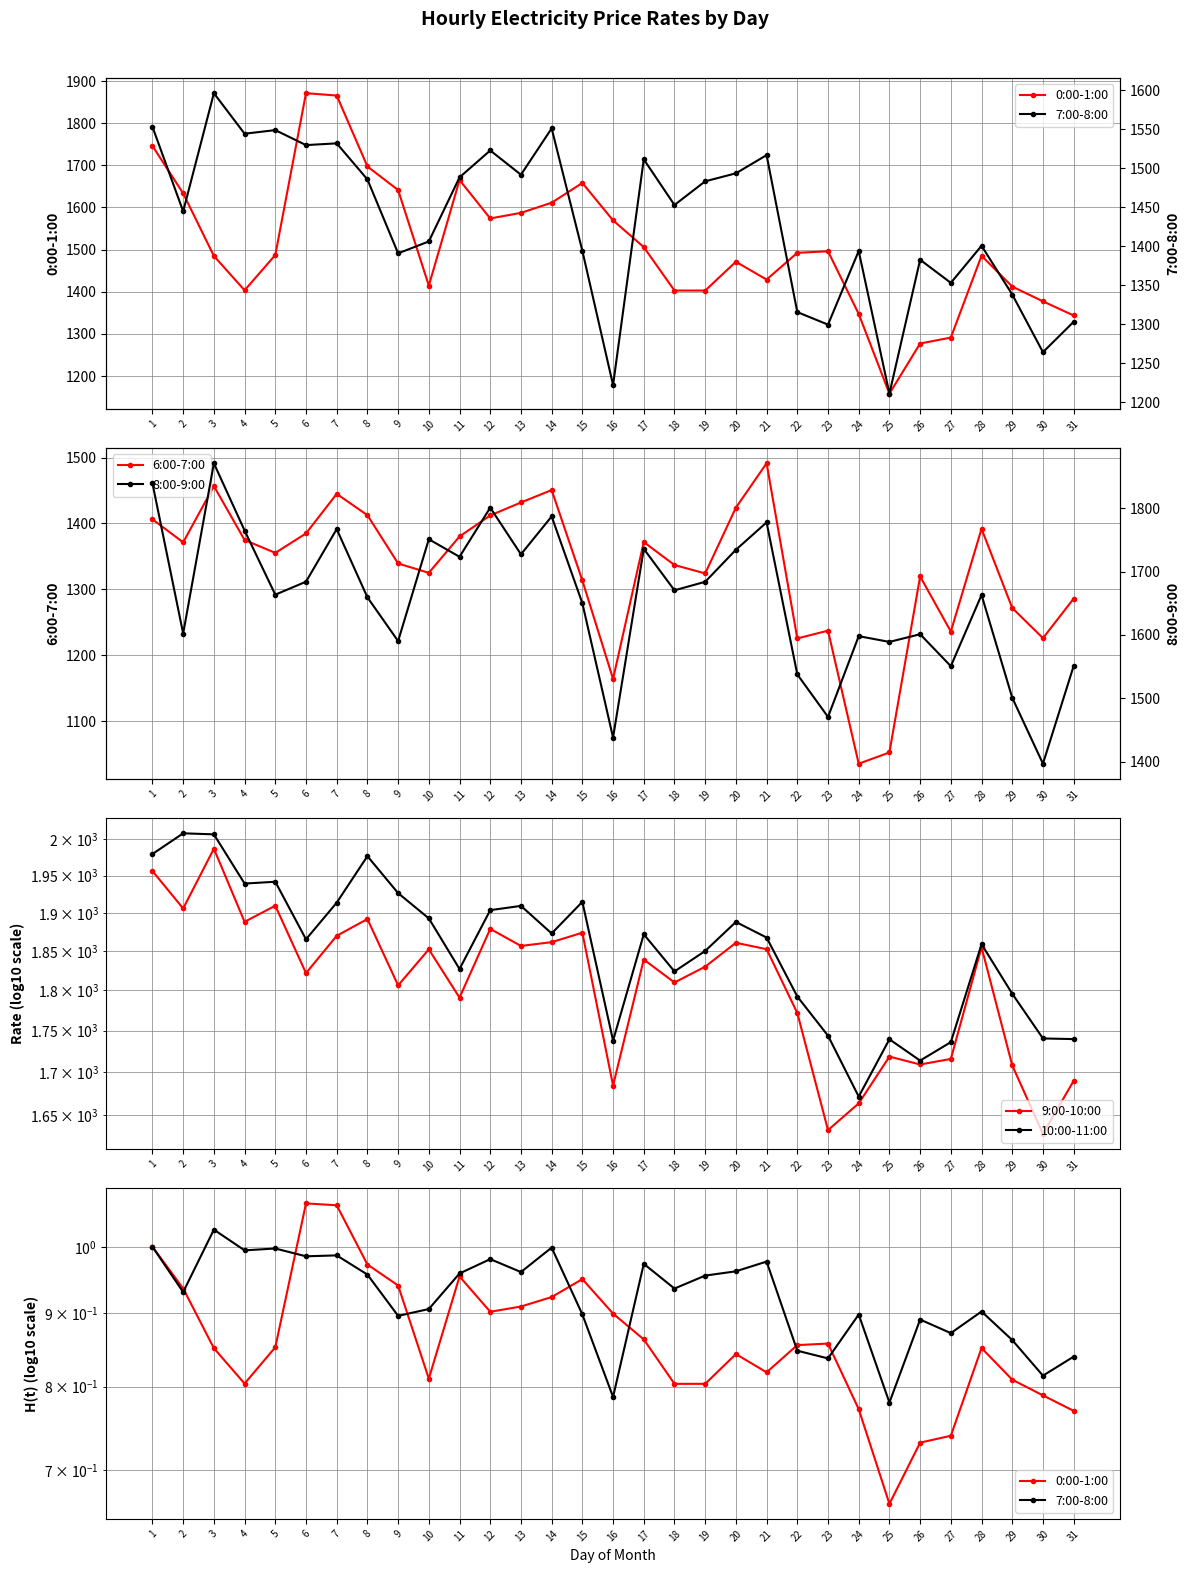

Is the value of 9:00-10:00 at 21 greater than the value of 0:00-1:00 at 31?

Yes